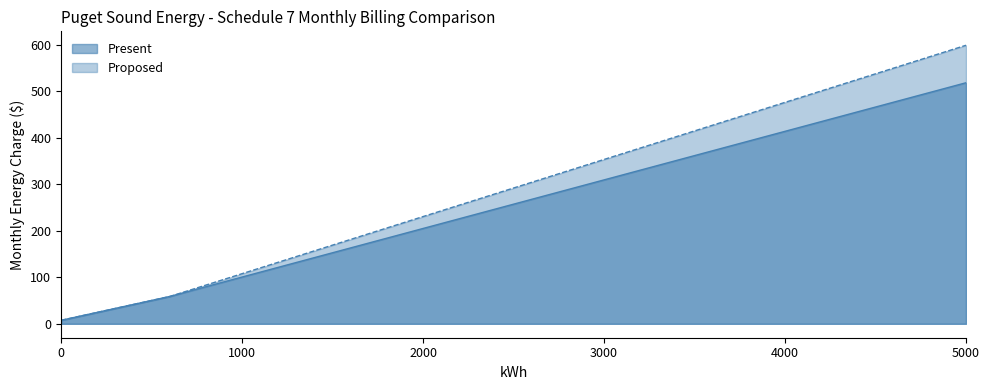

Is it true that Present equals 100.5 at 1000?

True